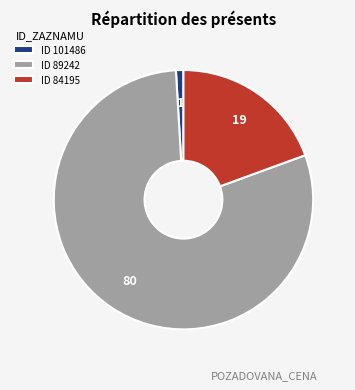

True or false: ID 89242 accounts for 75% of the total.

False